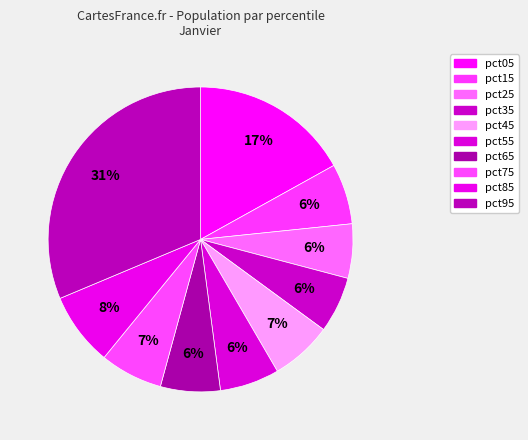

What is the largest slice in the pie chart?

pct95